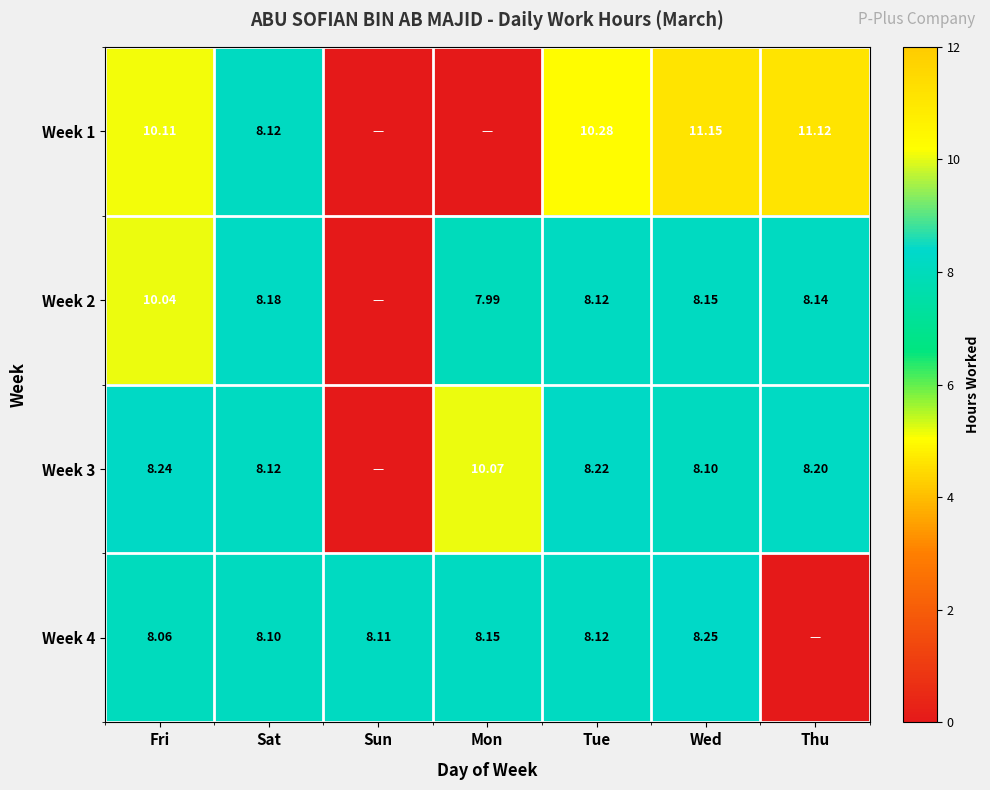

Which category has the lowest value in the Week 3 series?

Sun